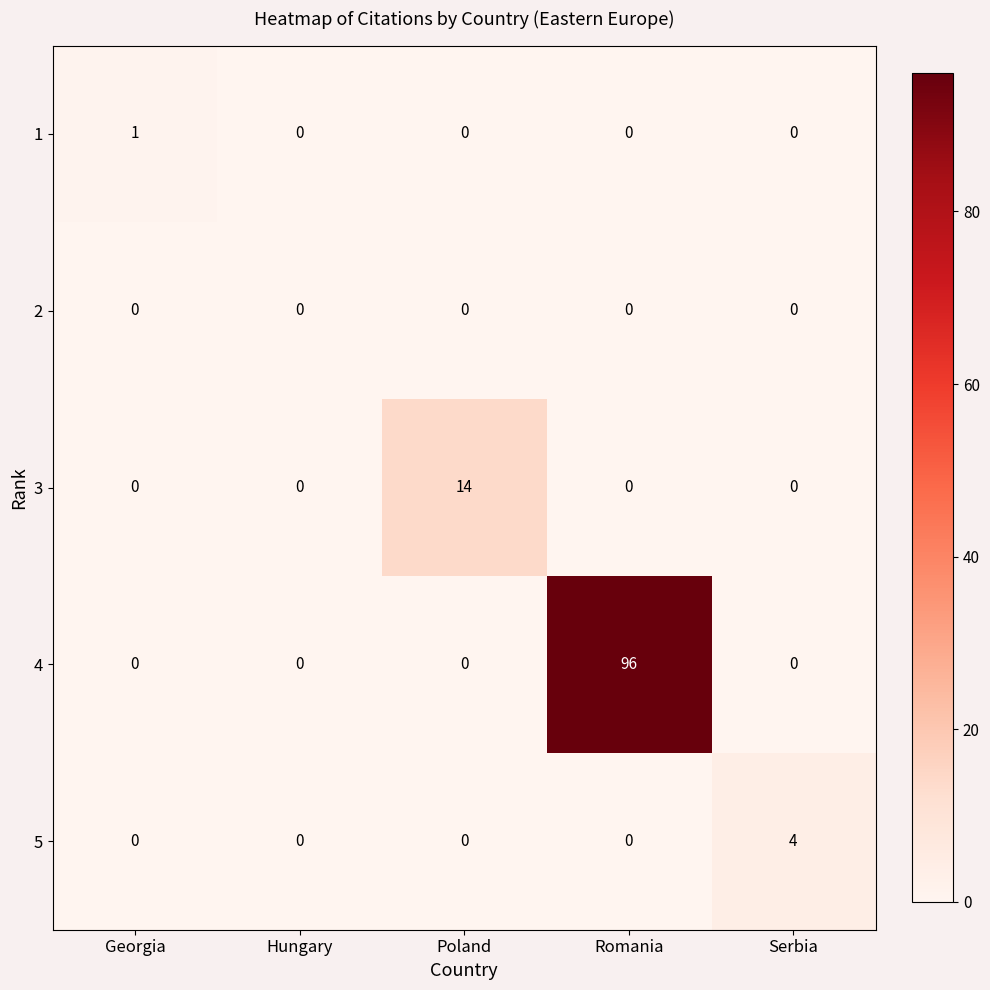

Rank the series by their maximum value, from highest to lowest.

4, 3, 5, 1, 2